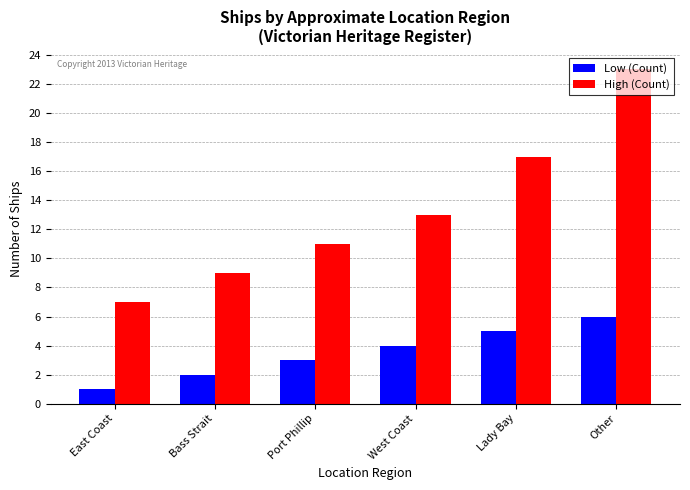

Read the High (Count) value at West Coast.

13